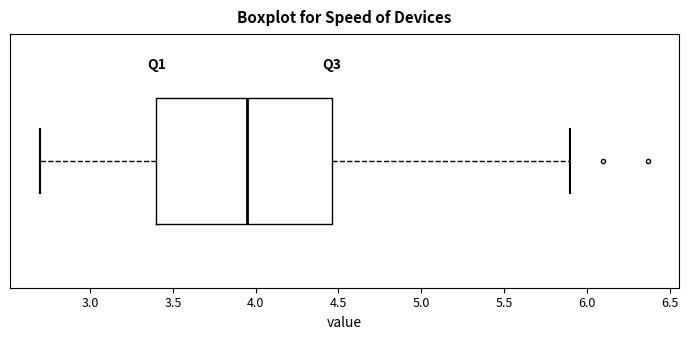

Read this box plot against the x-axis: the position of the median line, the range covered by the box, and the ends of both whiskers. The values are not printed on the chart, so give them approximately, as read against the axis.

median 3.95, box 3.40 to 4.45, whiskers 2.70 to 5.90